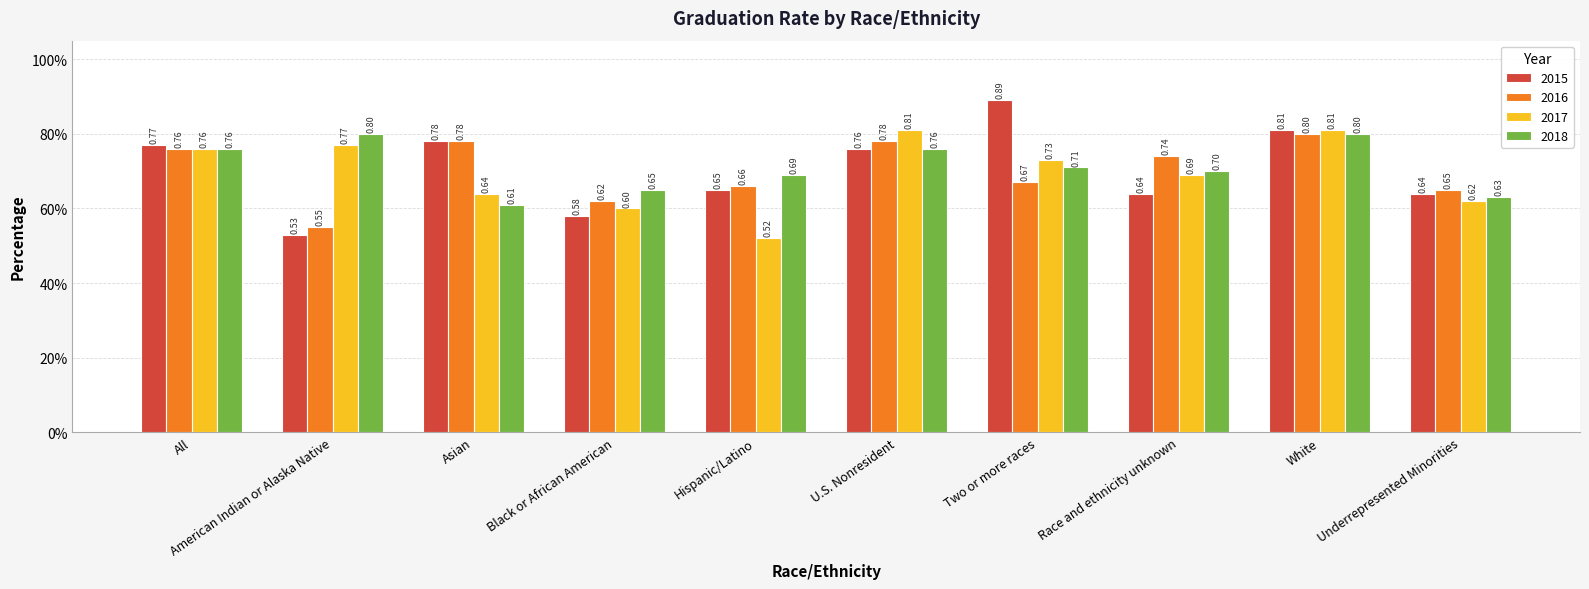

What is the difference between the 2017 values at U.S. Nonresident and All?

0.1